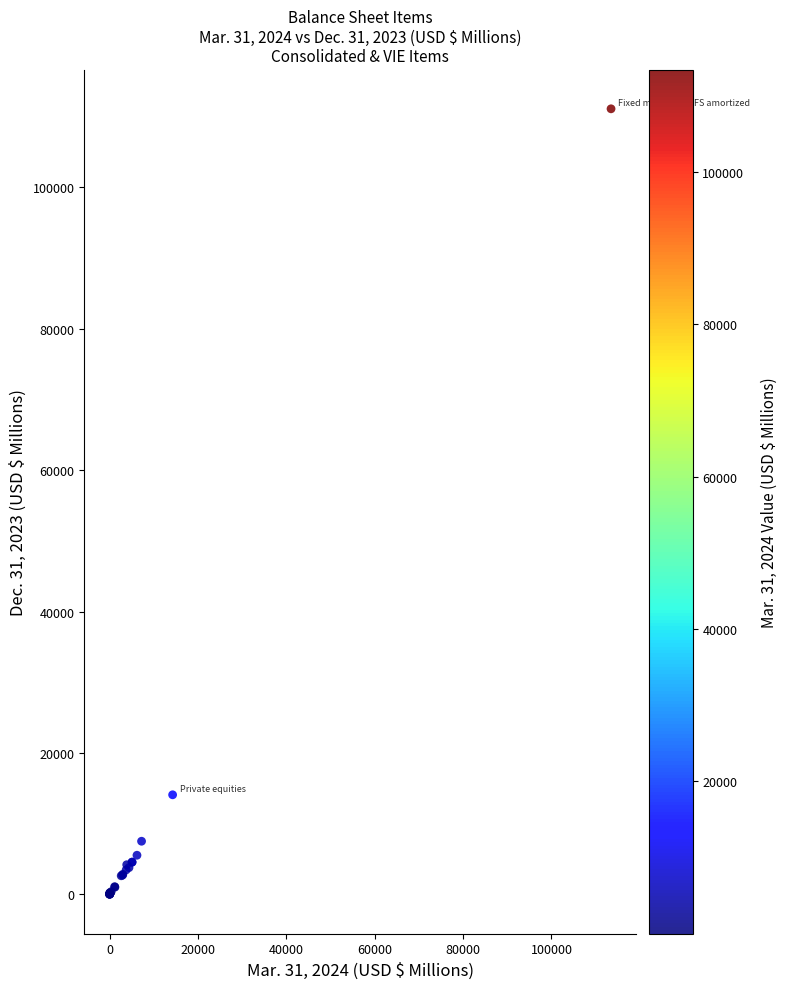

What Y value in the scatter plot is closest to 55566?

14078